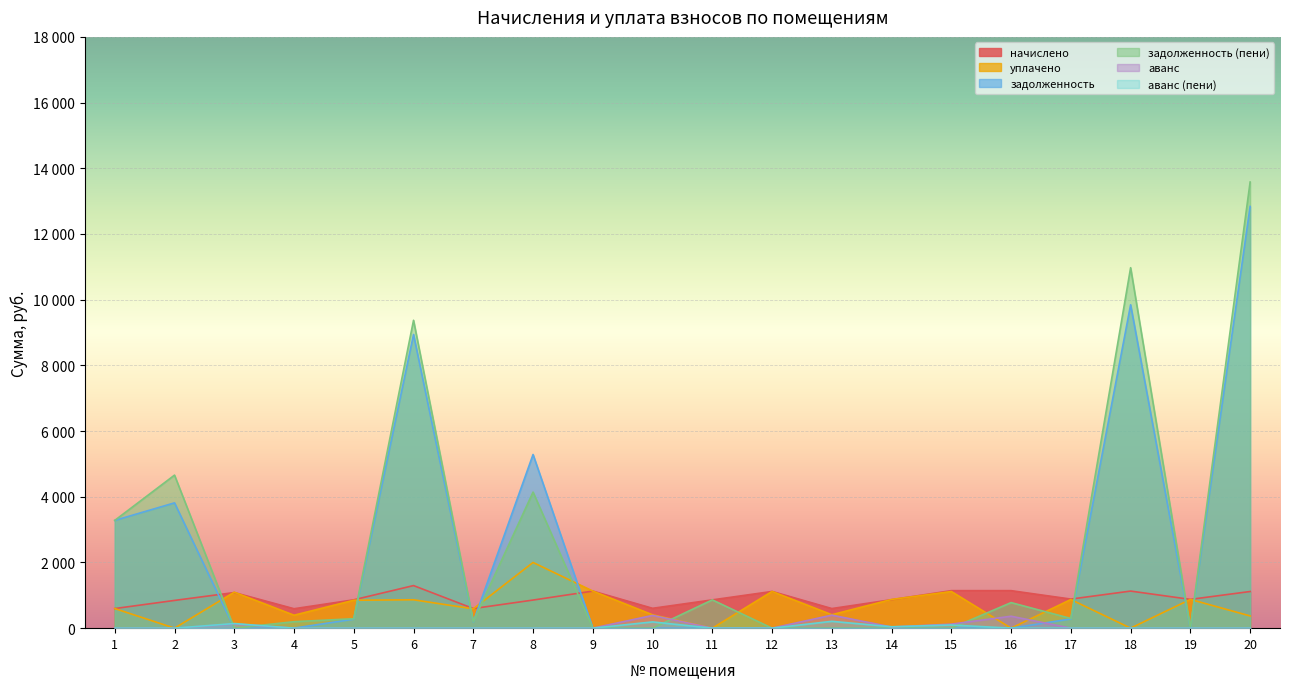

Where is уплачено nearest to the value 1000?

3